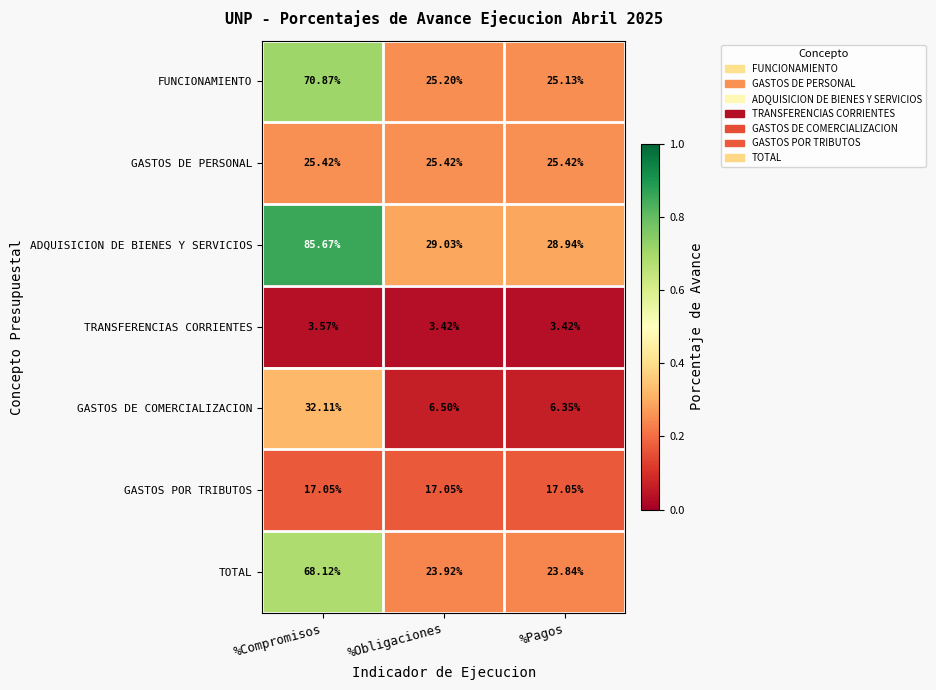

Which series has the largest total across all categories?

ADQUISICION DE BIENES Y SERVICIOS